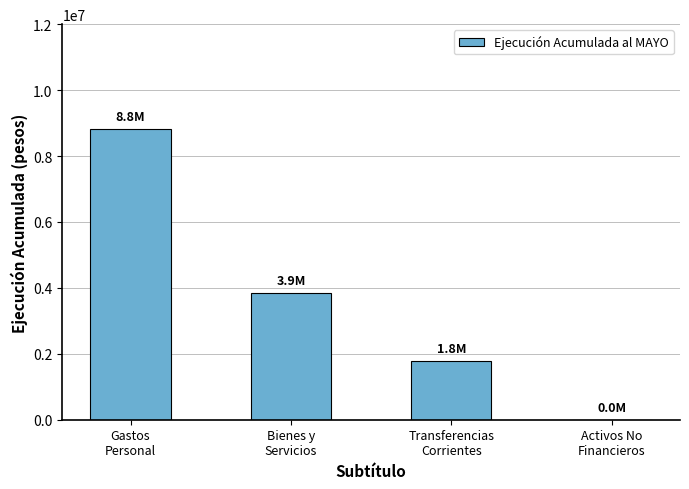

What is the sum of all values?

14450618